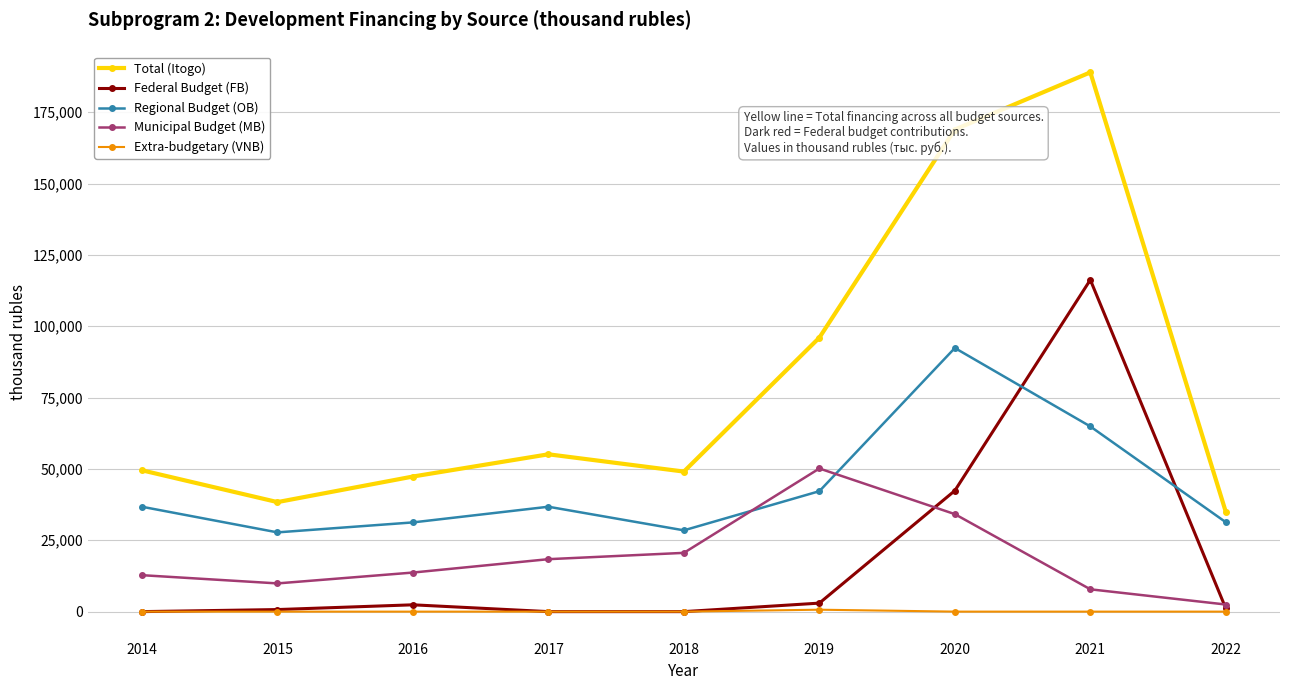

How many lines are shown in the chart?

5